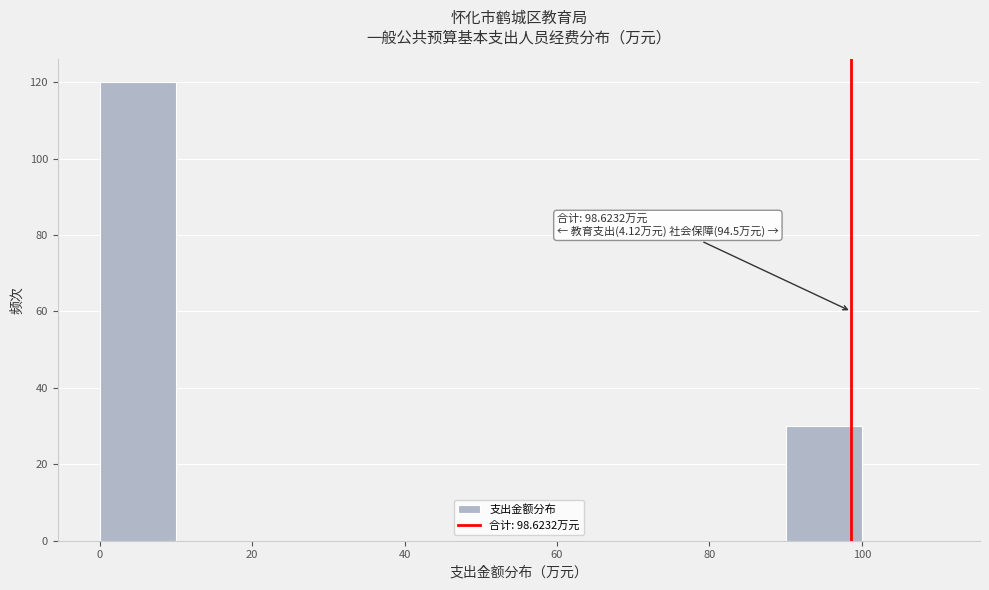

Which range on the x-axis has the tallest bar?

0 to 10